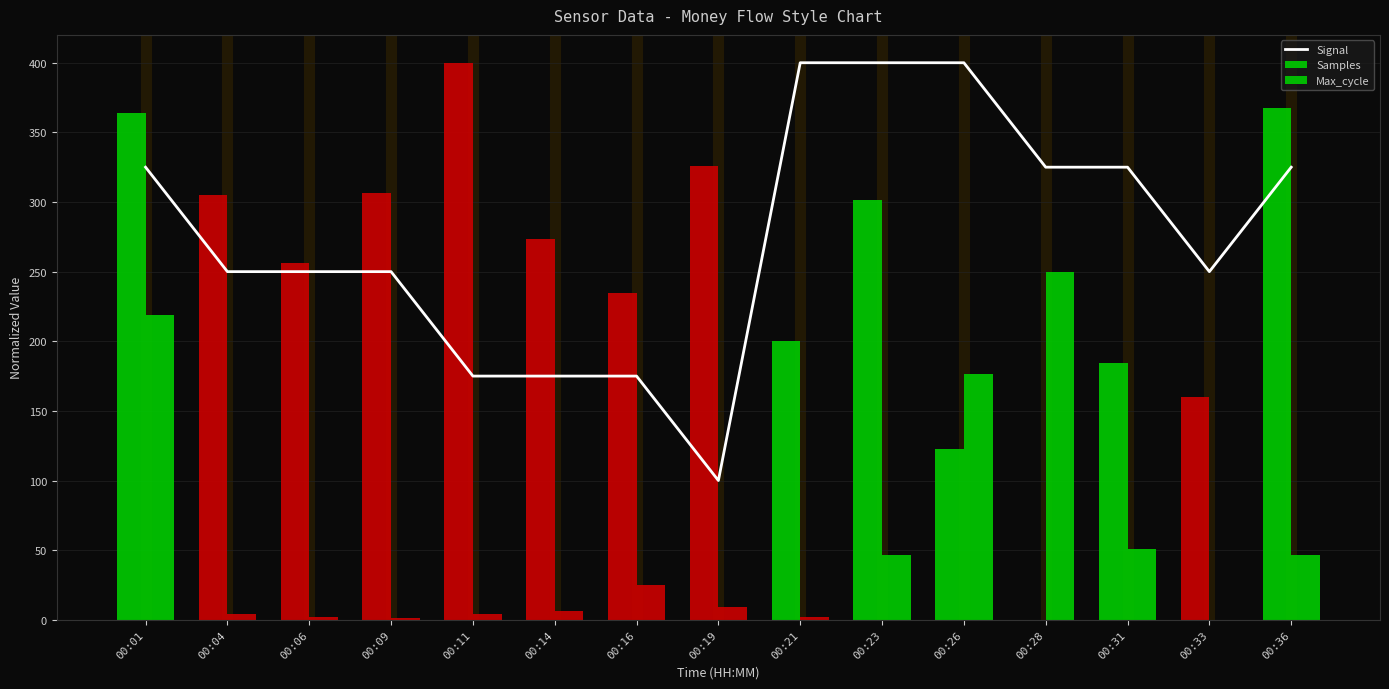

What is the difference between the highest and lowest values at 00:36?

321.1